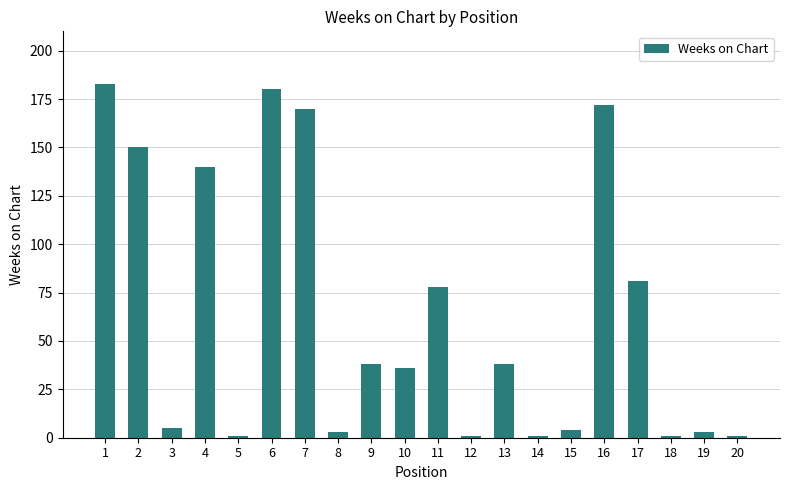

What is the value of the 10th bar from the left?

36